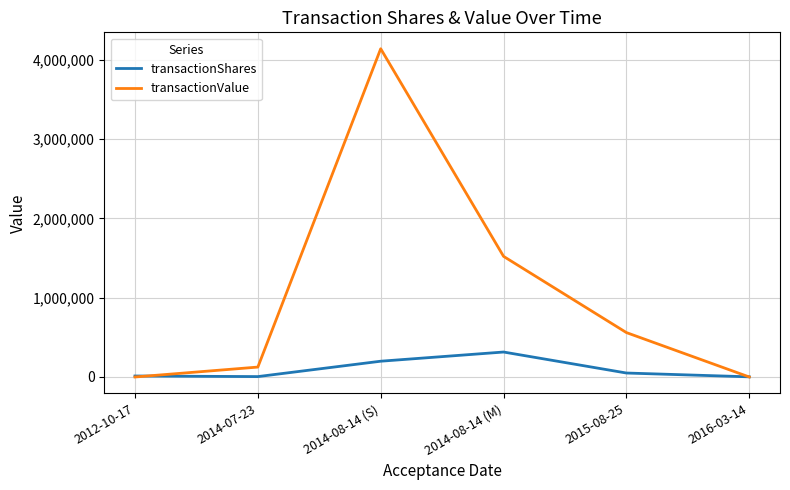

The transactionShares series shows 12500 at 2012-10-17. True or false?

True